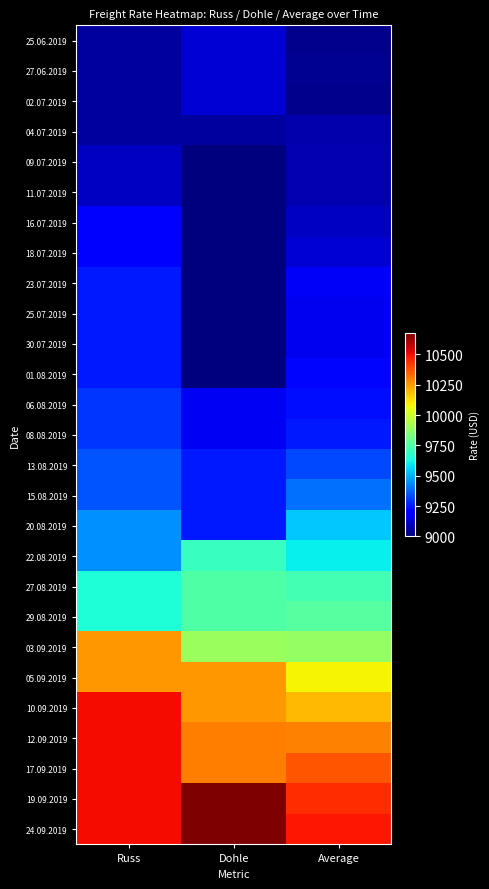

Reading right to left, transcribe all the data shown in this chart.

25.06.2019: Average=9022	Dohle=9125	Russ=9050
27.06.2019: Average=9027	Dohle=9125	Russ=9050
02.07.2019: Average=9026	Dohle=9125	Russ=9050
04.07.2019: Average=9070	Dohle=9050	Russ=9050
09.07.2019: Average=9075	Dohle=9000	Russ=9100
11.07.2019: Average=9078	Dohle=9000	Russ=9100
16.07.2019: Average=9102	Dohle=9000	Russ=9200
18.07.2019: Average=9127	Dohle=9000	Russ=9200
23.07.2019: Average=9182	Dohle=9000	Russ=9250
25.07.2019: Average=9166	Dohle=9000	Russ=9250
30.07.2019: Average=9166	Dohle=9000	Russ=9250
01.08.2019: Average=9216	Dohle=9000	Russ=9250
06.08.2019: Average=9233	Dohle=9175	Russ=9300
08.08.2019: Average=9255	Dohle=9175	Russ=9300
13.08.2019: Average=9330	Dohle=9250	Russ=9350
15.08.2019: Average=9398	Dohle=9250	Russ=9350
20.08.2019: Average=9541	Dohle=9250	Russ=9450
22.08.2019: Average=9604	Dohle=9700	Russ=9450
27.08.2019: Average=9721	Dohle=9750	Russ=9650
29.08.2019: Average=9762	Dohle=9750	Russ=9650
03.09.2019: Average=9886	Dohle=9900	Russ=10250
05.09.2019: Average=10089	Dohle=10250	Russ=10250
10.09.2019: Average=10194	Dohle=10250	Russ=10500
12.09.2019: Average=10289	Dohle=10300	Russ=10500
17.09.2019: Average=10373	Dohle=10300	Russ=10500
19.09.2019: Average=10443	Dohle=10675	Russ=10500
24.09.2019: Average=10483	Dohle=10675	Russ=10500